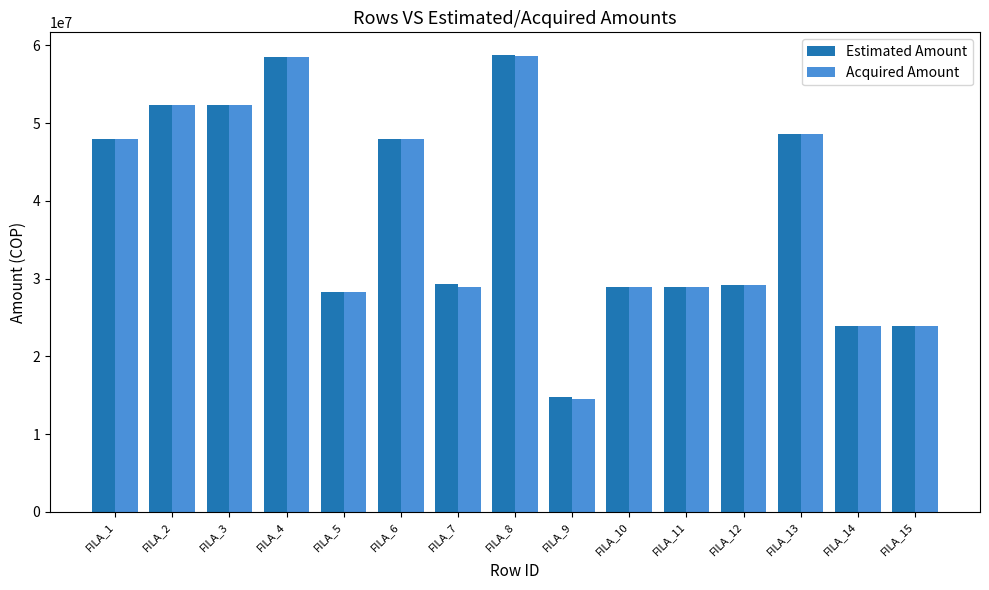

Is the value of Estimated Amount at FILA_6 greater than the value of Acquired Amount at FILA_7?

Yes